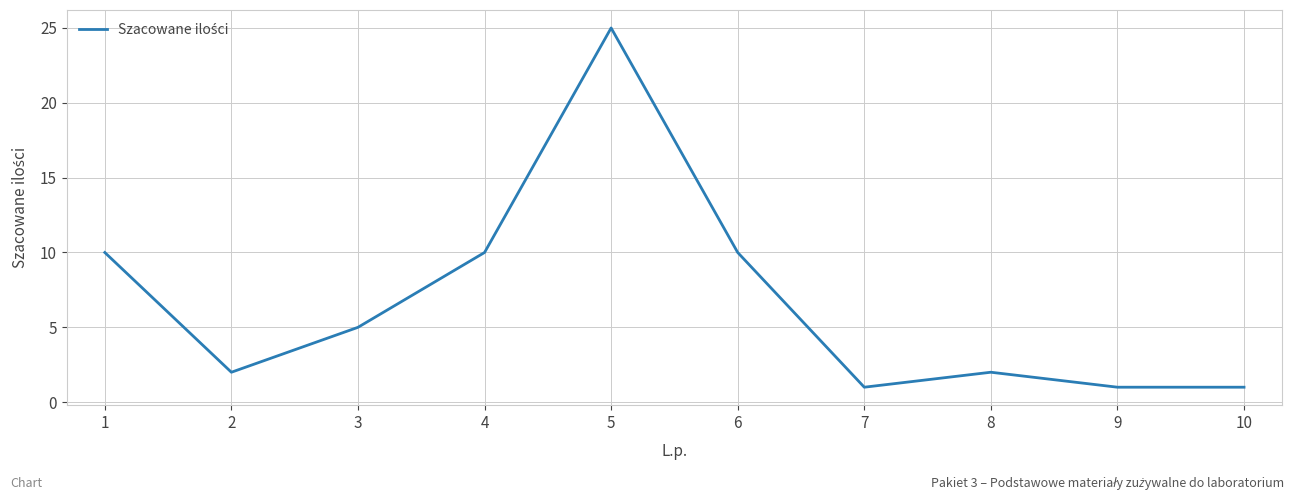

The value at 9 is 1. True or false?

True